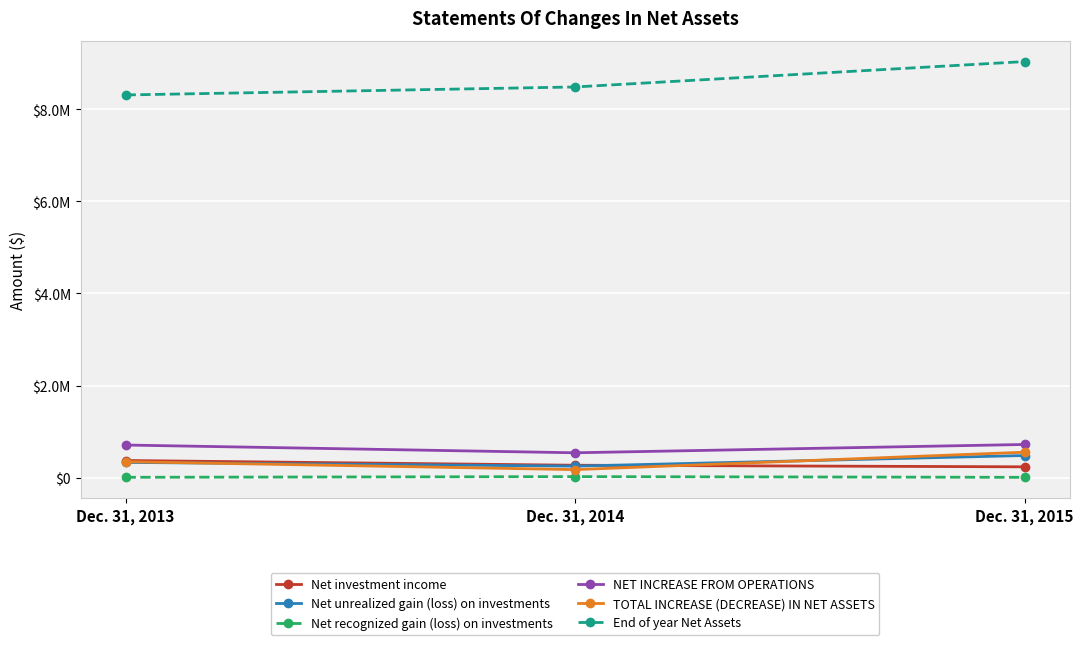

Reading left to right, list all the values displayed in this chart.

Net investment income: 371007	268449	233945
Net unrealized gain (loss) on investments: 329830	249204	479615
Net recognized gain (loss) on investments: 6397	21434	5677
NET INCREASE FROM OPERATIONS: 707234	539087	719237
TOTAL INCREASE (DECREASE) IN NET ASSETS: 345306	173435	551584
End of year Net Assets: 8311766	8485201	9036785